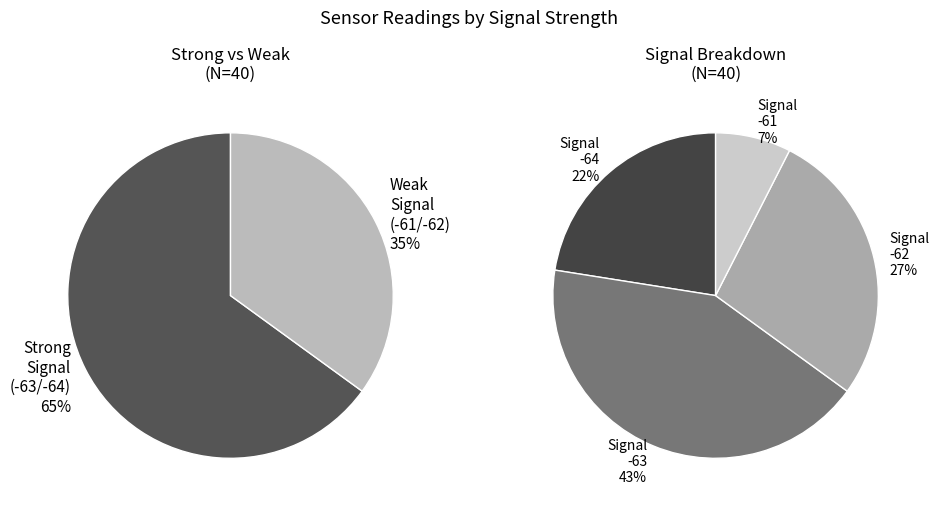

Between 4 and 32, which is larger?

32